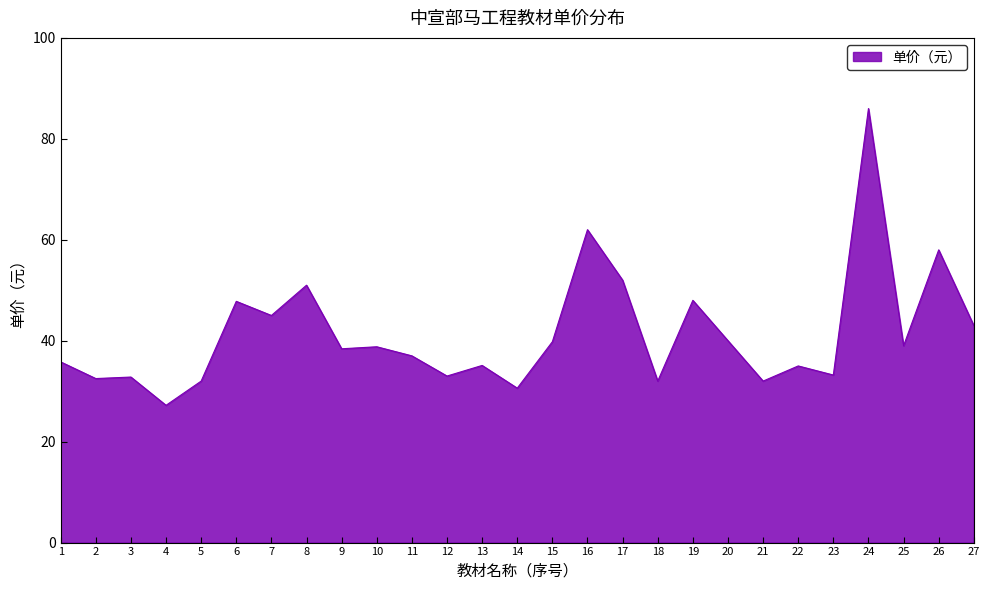

Approximately how many times larger is the value at 8 compared to 21?

1.6